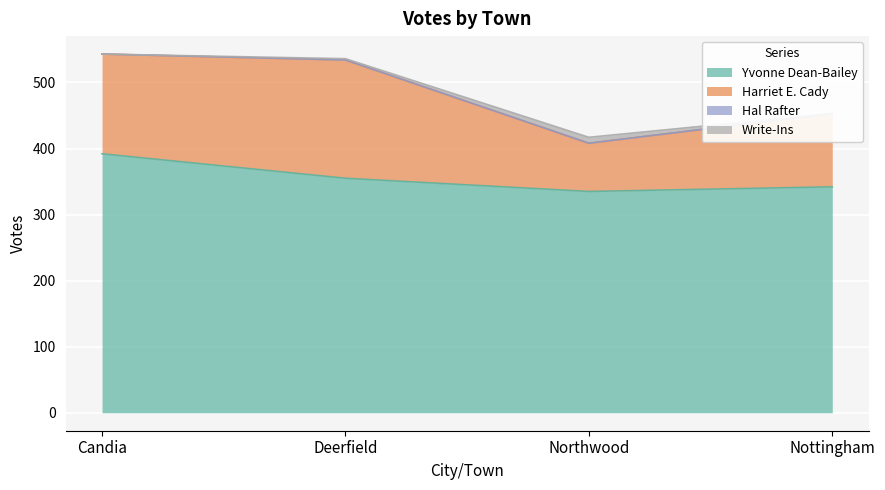

Between Northwood and Nottingham, which series saw the biggest shift?

Harriet E. Cady